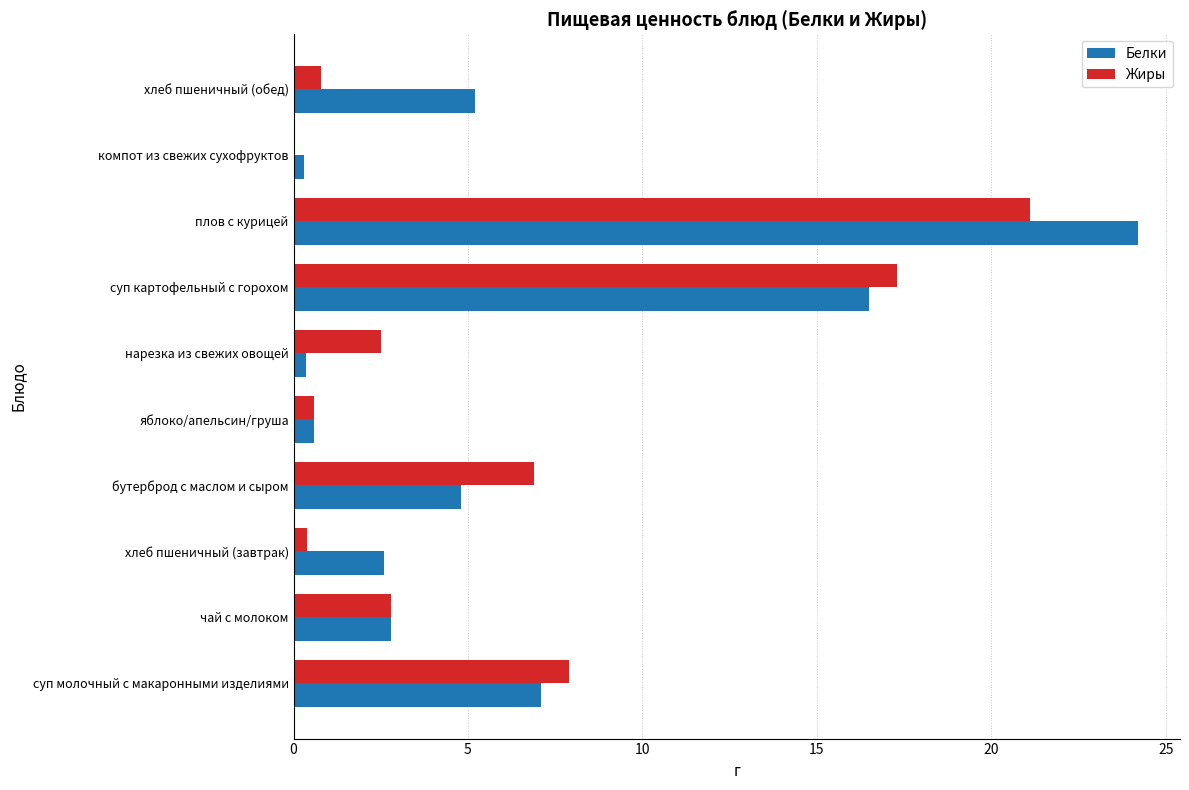

Which series changed the most between хлеб пшеничный (завтрак) and компот из свежих сухофруктов?

Белки